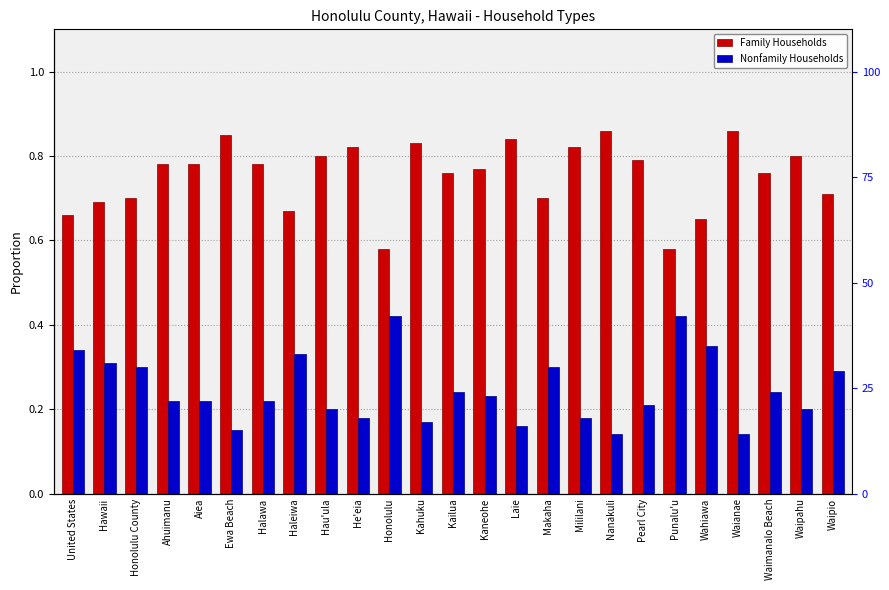

What is the highest value of the Family Households series?

0.9